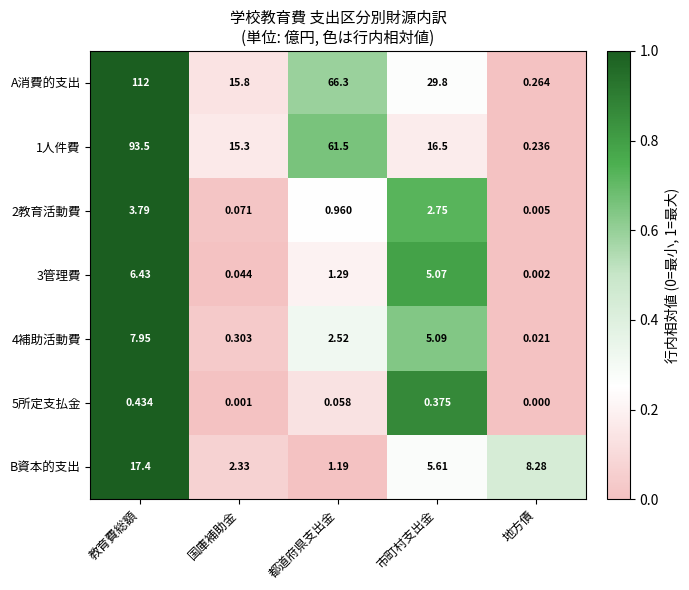

Which series changed the most between 教育費総額 and 市町村支出金?

A消費的支出